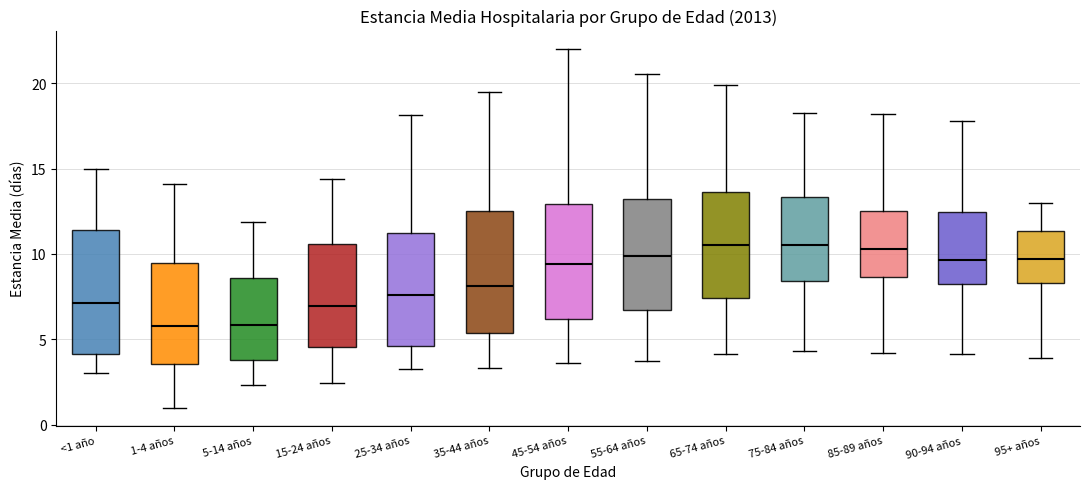

Where does the upper whisker of the box for 1-4 años end on the y-axis? The values are not printed on the chart, so give them approximately, as read against the axis.

14.0